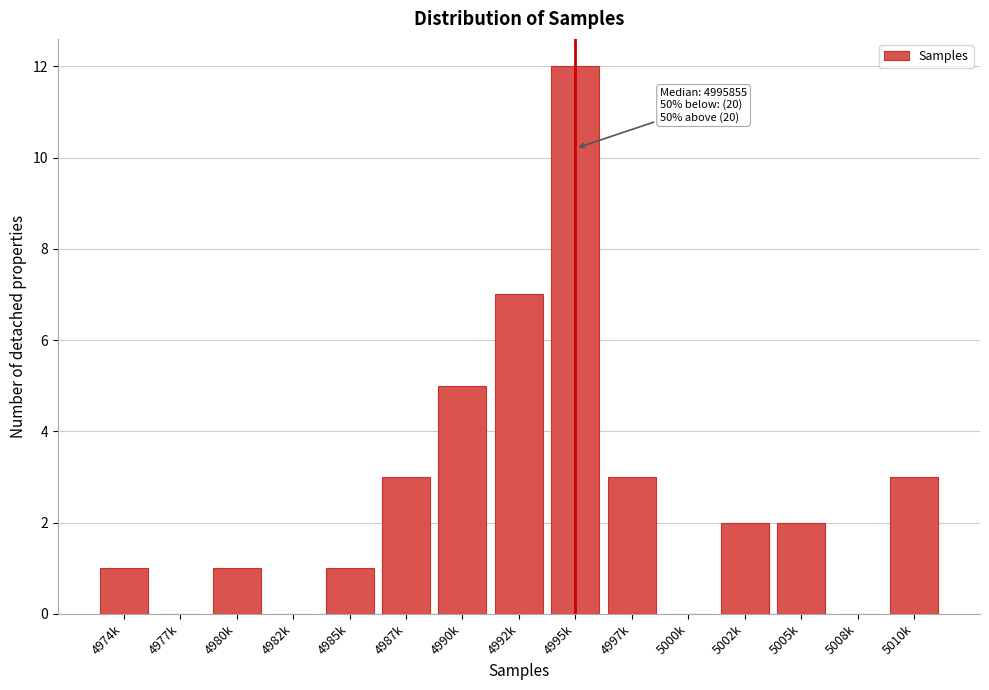

Reading right to left, what are all the values shown in this chart?

5010k=3	5008k=0	5005k=2	5002k=2	5000k=0	4997k=3	4995k=12	4992k=7	4990k=5	4987k=3	4985k=1	4982k=0	4980k=1	4977k=0	4974k=1